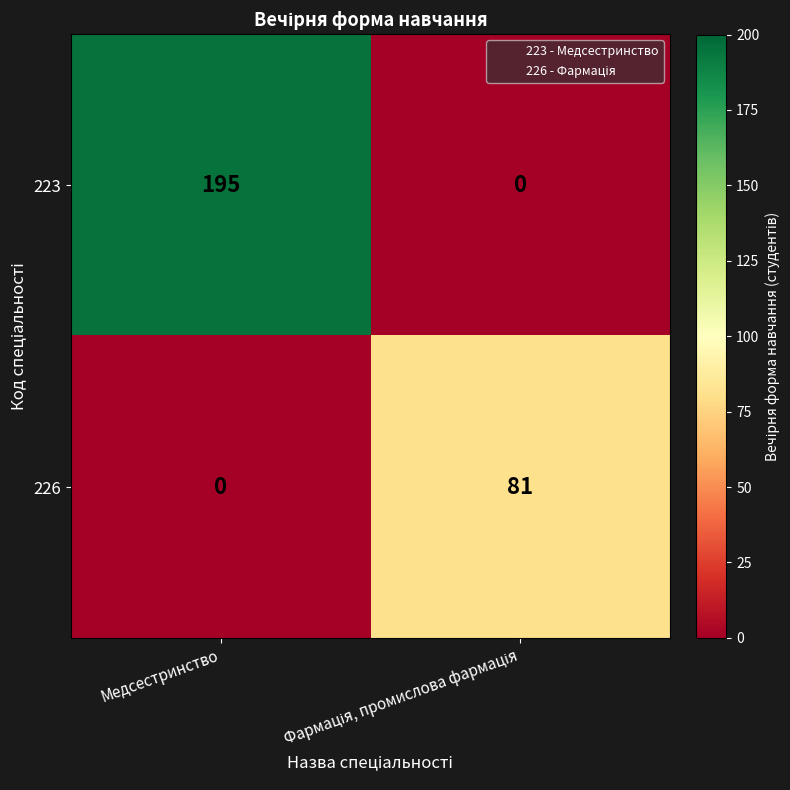

Reading left to right, what are all the values shown in this chart?

223: 195	0
226: 0	81